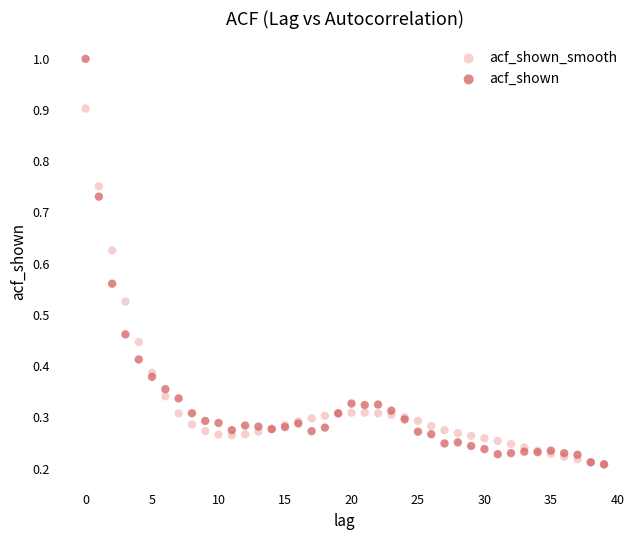

What are all the series names shown in the legend?

acf_shown_smooth, acf_shown